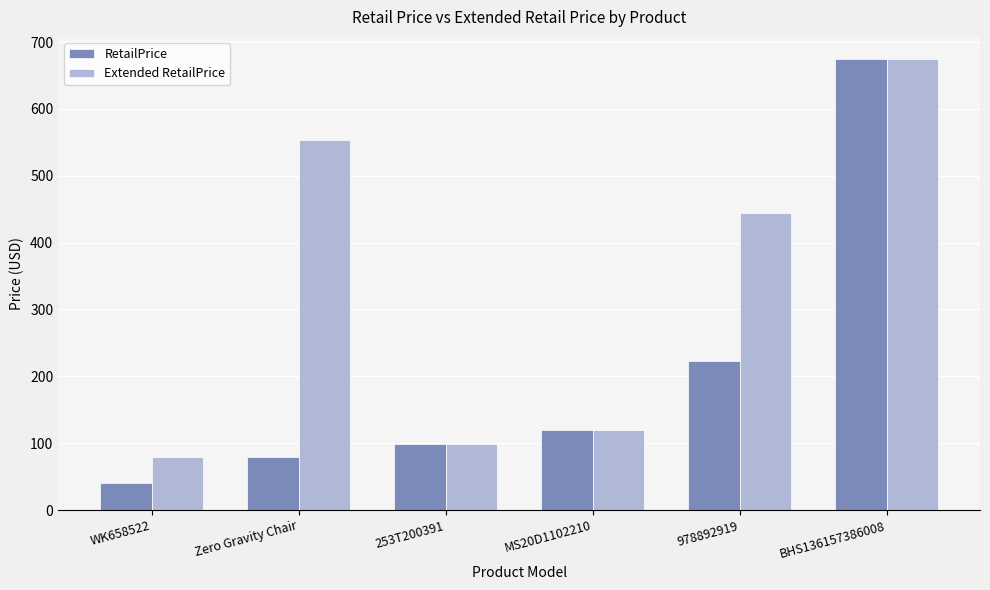

How many values in the RetailPrice series are below 119?

3